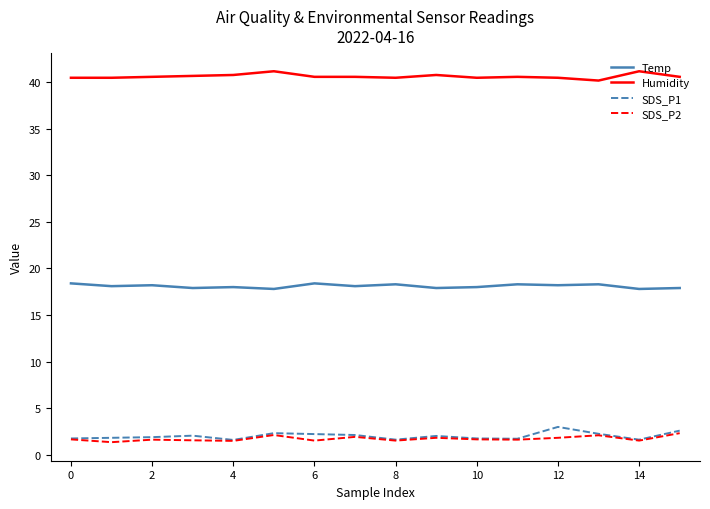

What is the sum of all Temp values?

289.6